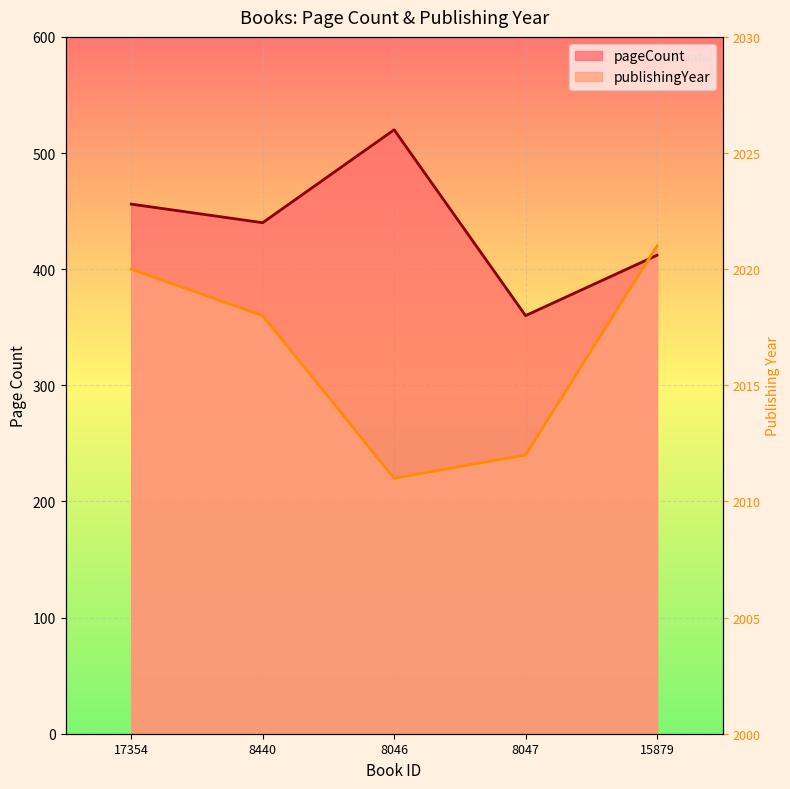

Reading right to left, extract all data points from this chart.

pageCount: 15879=412	8047=360	8046=520	8440=440	17354=456
publishingYear: 15879=420	8047=240	8046=220	8440=360	17354=400